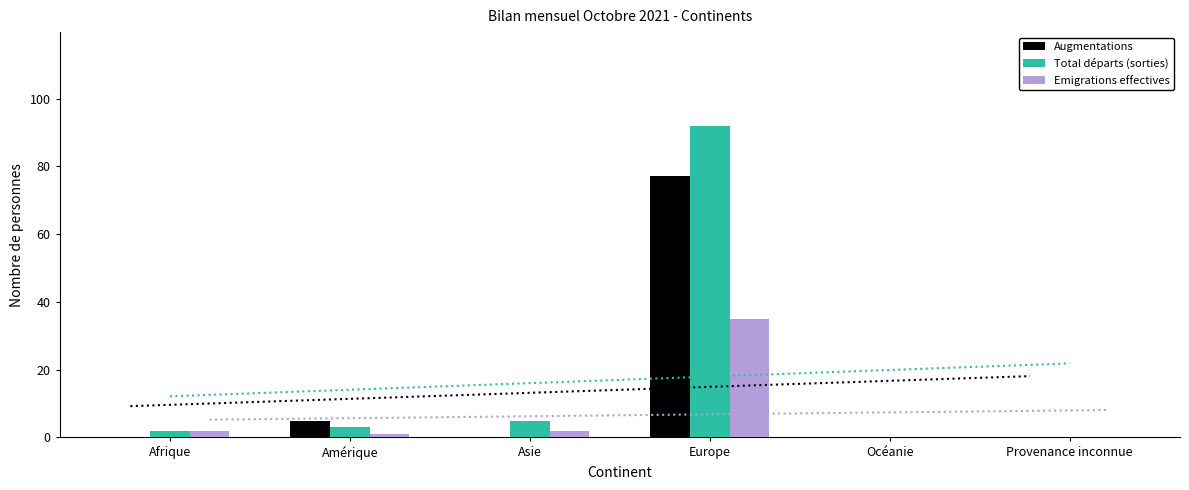

Which has a higher value, Asie or Provenance inconnue?

Asie